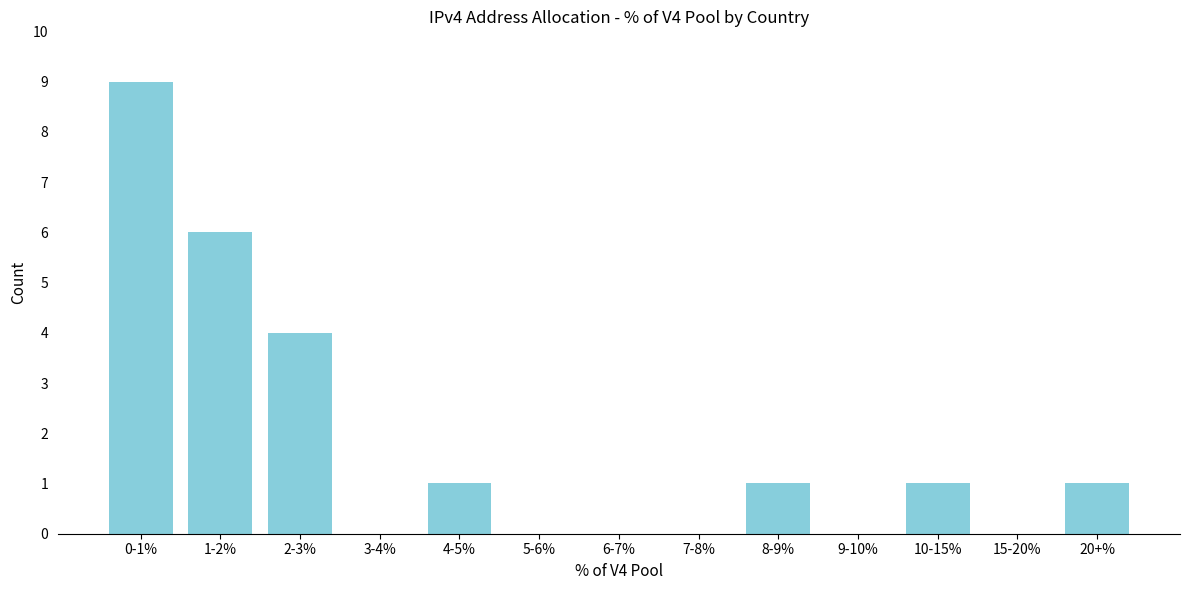

Reading left to right, what are all the values shown in this chart?

0-1%=9	1-2%=6	2-3%=4	3-4%=0	4-5%=1	5-6%=0	6-7%=0	7-8%=0	8-9%=1	9-10%=0	10-15%=1	15-20%=0	20+%=1